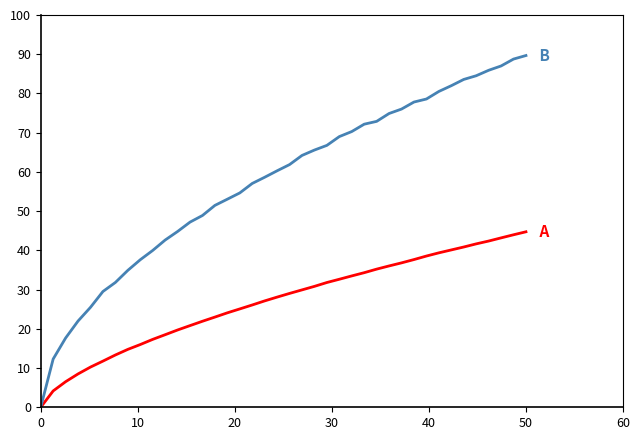

What is the greatest value displayed?

89.7